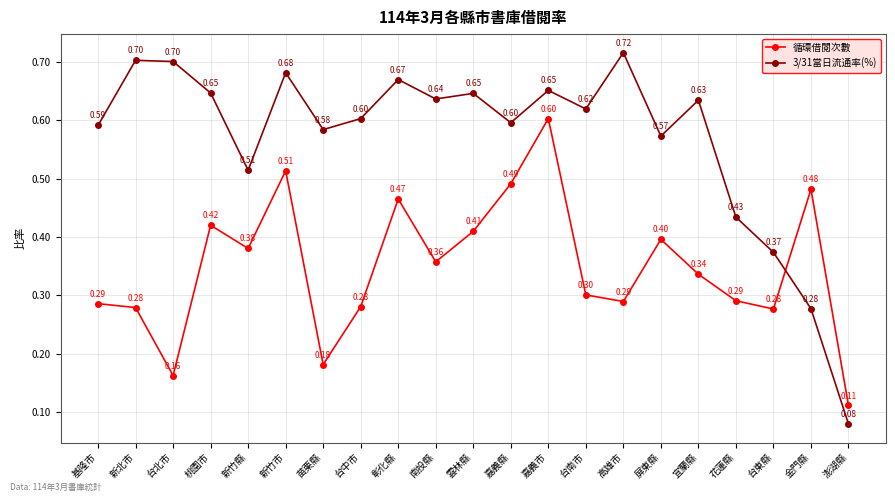

How many categories are shown in the chart?

21